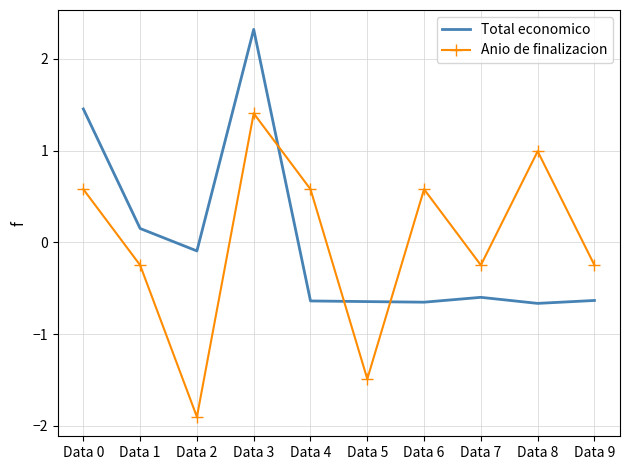

What is the difference between the second highest and minimum values in the Total economico series?

2.1